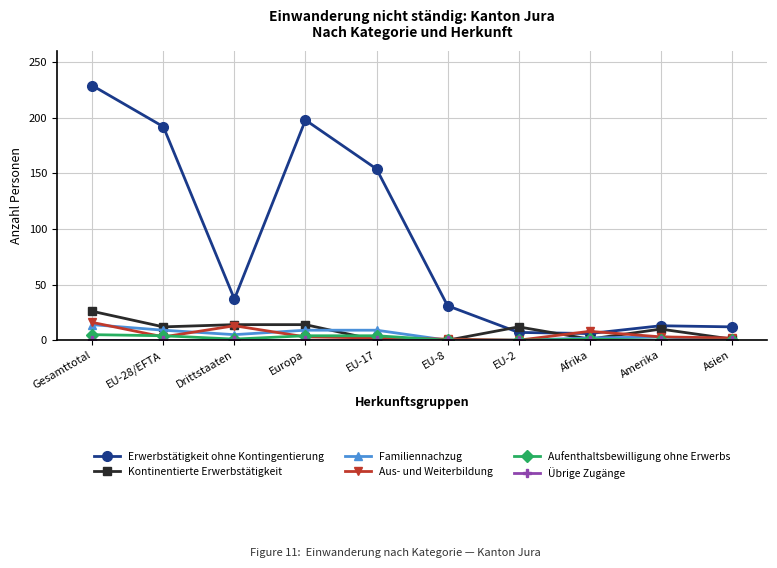

Where is the first local minimum for Aus- und Weiterbildung?

EU-28/EFTA